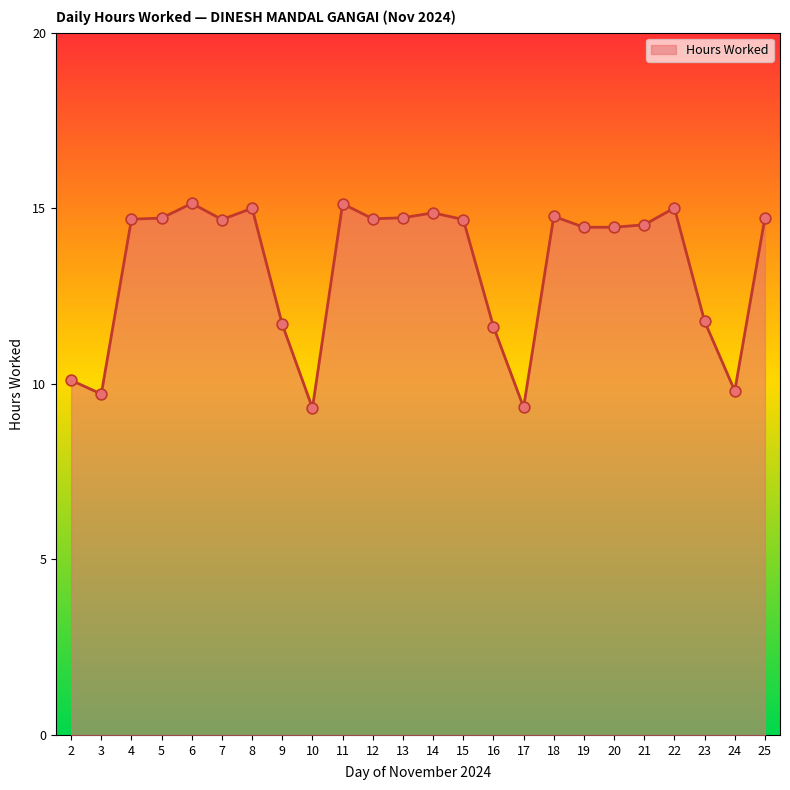

Between 19 and 18, which is larger?

18